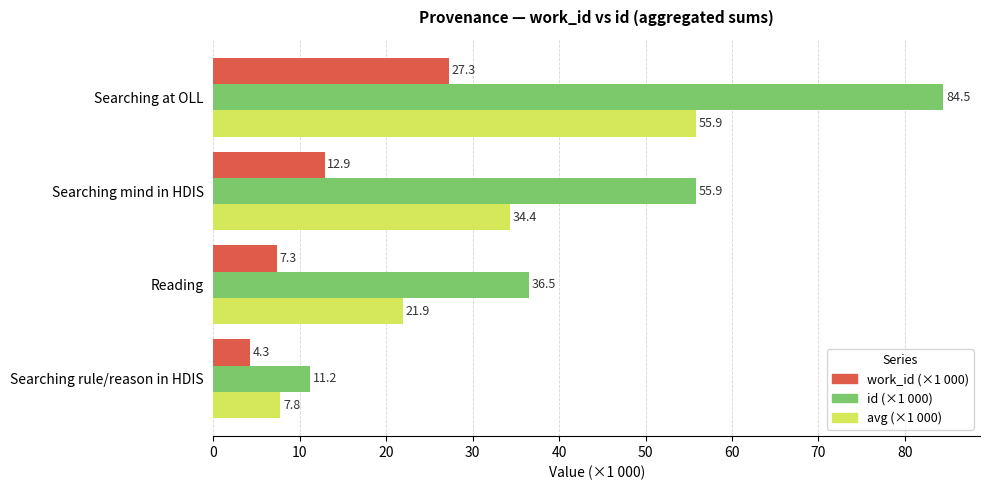

What is the maximum value for avg (×1 000)?

55.9